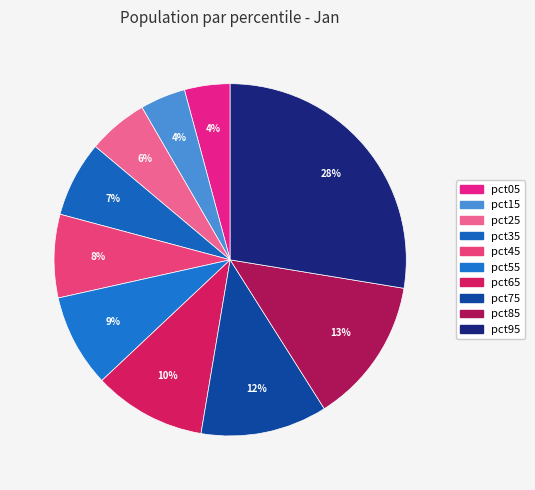

How many slices are in this pie chart?

10